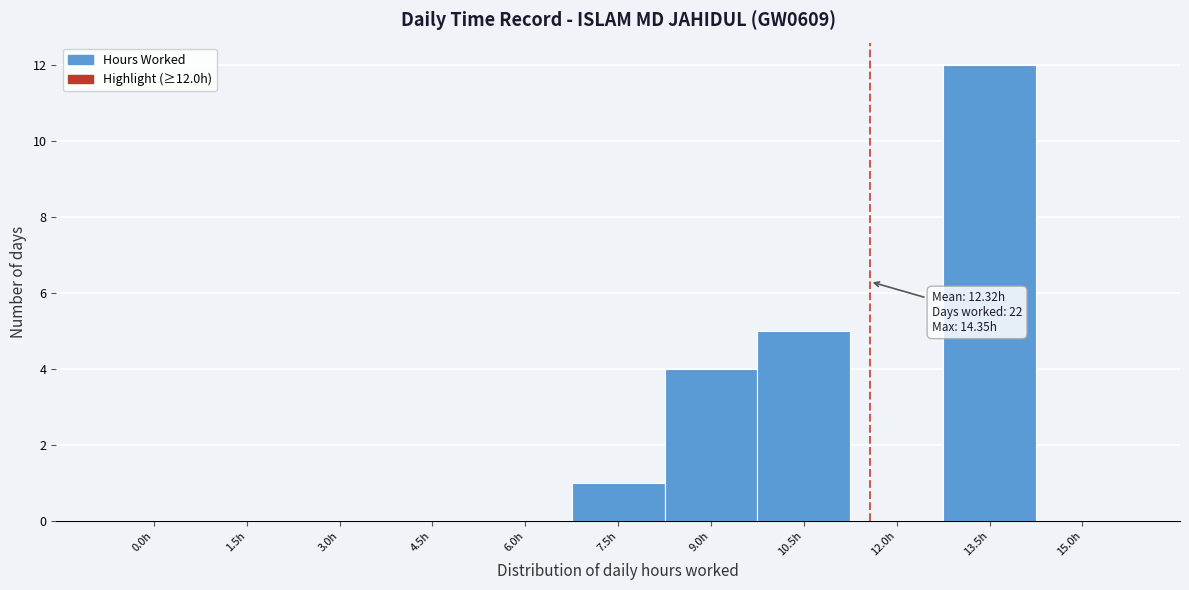

Reading left to right, list all the values displayed in this chart.

0.0h=0	1.5h=0	3.0h=0	4.5h=0	6.0h=0	7.5h=1	9.0h=4	10.5h=5	12.0h=0	13.5h=12	15.0h=0